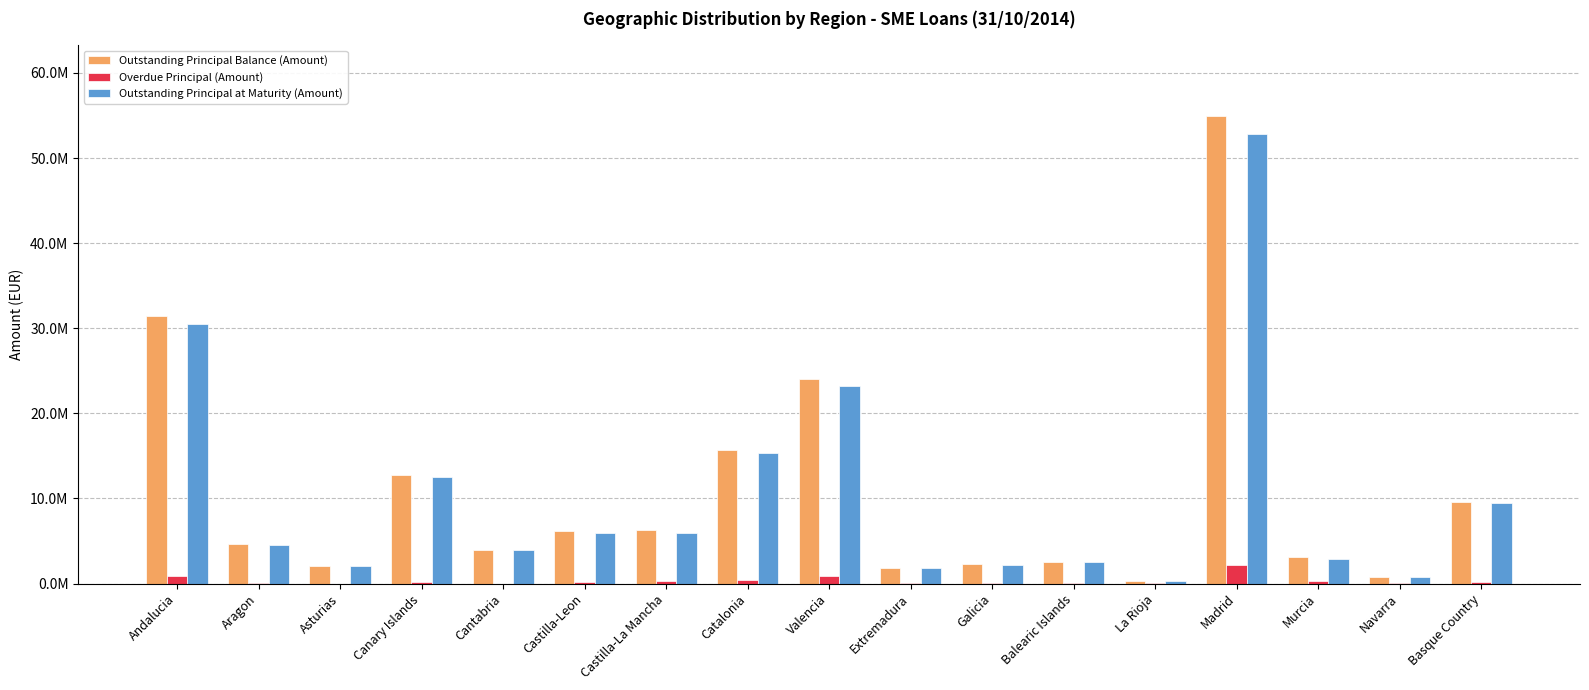

What are all the series names shown in the legend?

Outstanding Principal Balance (Amount), Overdue Principal (Amount), Outstanding Principal at Maturity (Amount)